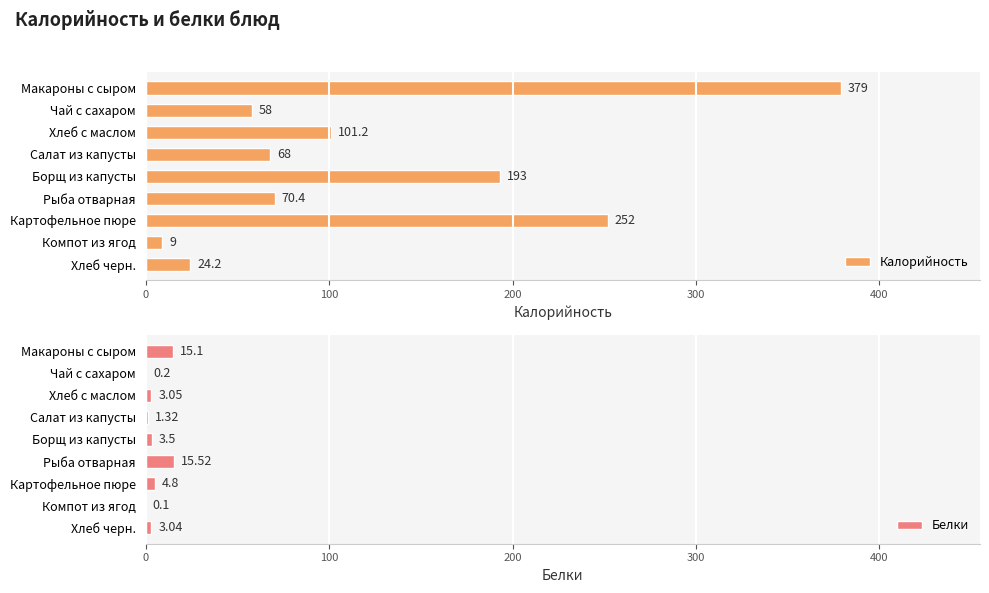

What is the difference between the second highest and minimum values in the Калорийность series?

243.0